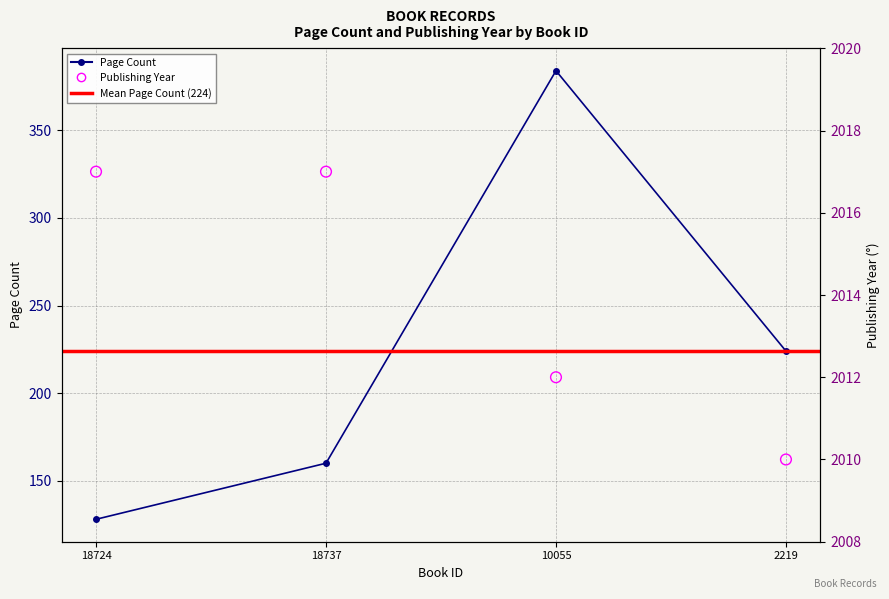

At how many categories does at least one series exceed 1197?

4